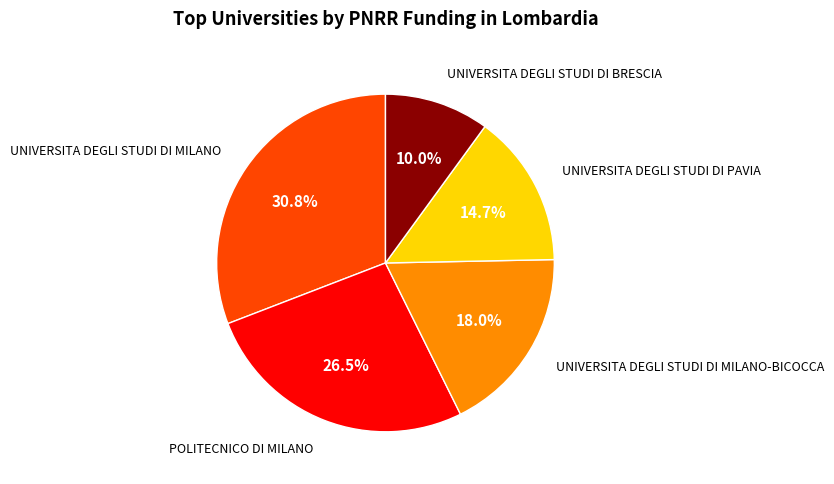

What percentage is the UNIVERSITA DEGLI STUDI DI MILANO-BICOCCA slice, to the nearest percent?

18%